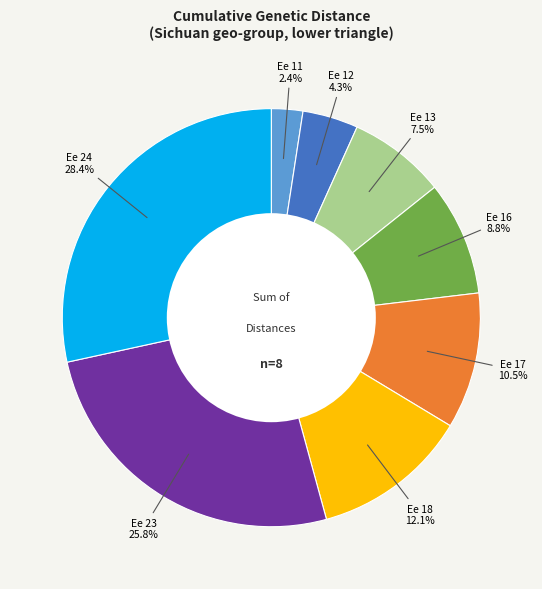

Is there a majority slice in this chart?

No